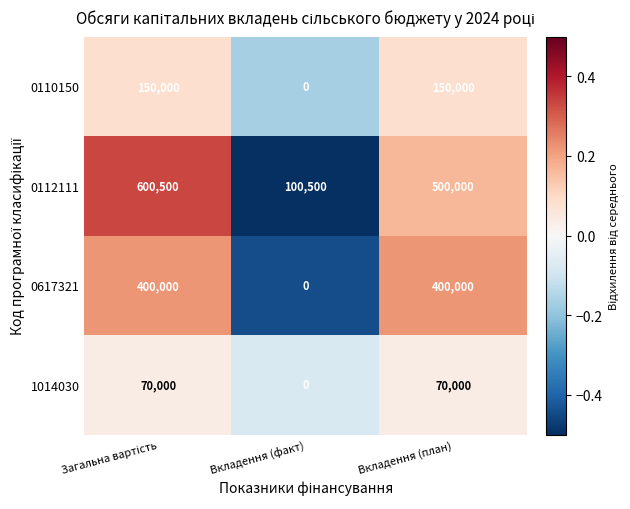

The value of 0617321 at Вкладення (план) is 400000. True or false?

True